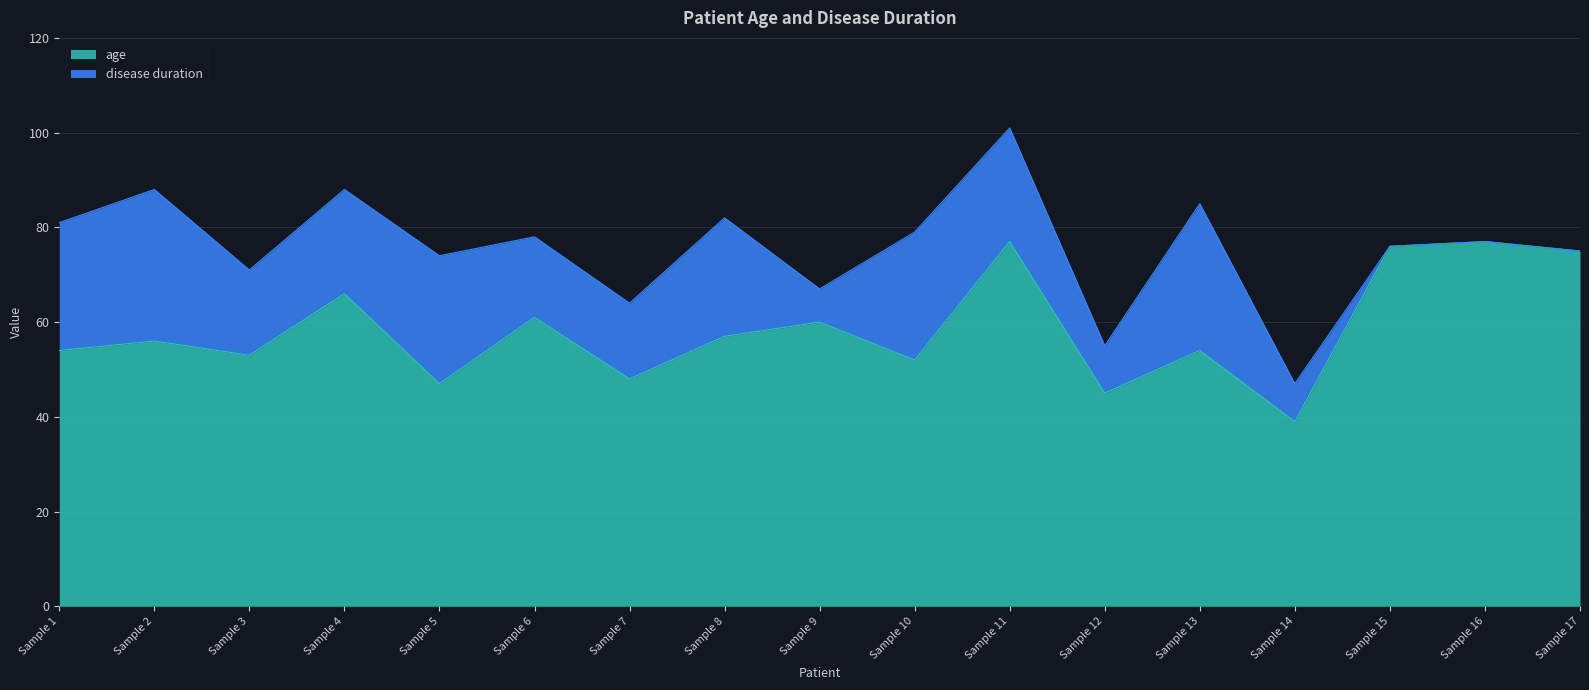

What is the average value?

59